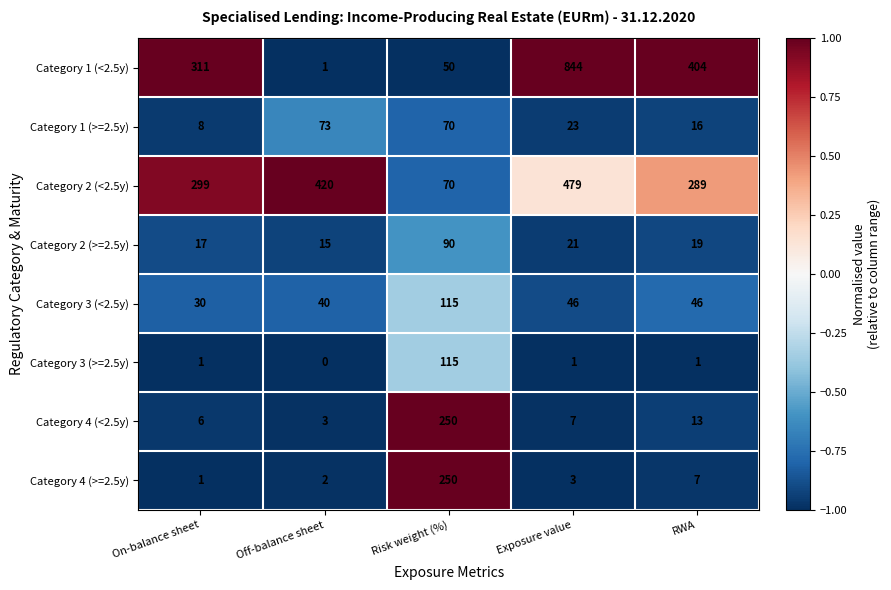

Is it true that Category 1 (<2.5y) equals 1 at Off-balance sheet?

True